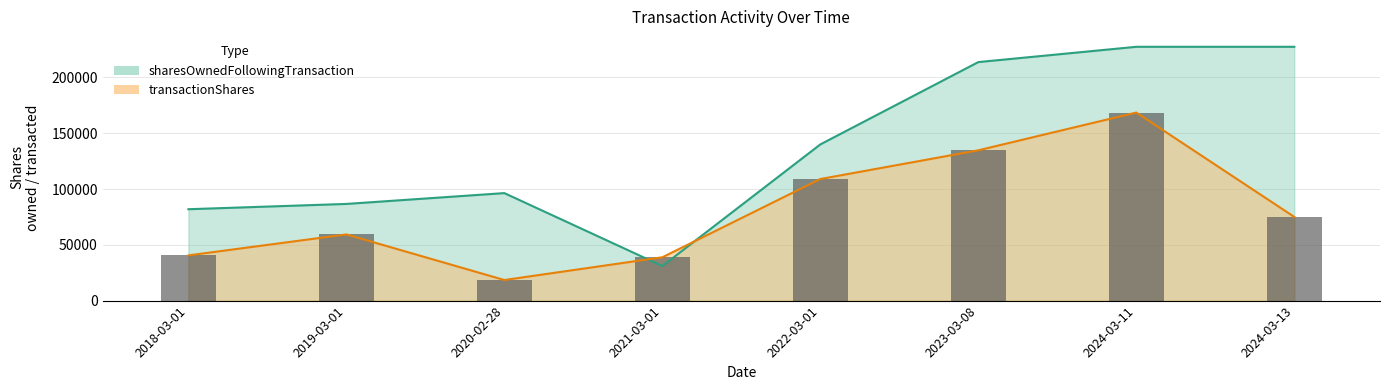

Which series has the largest total across all categories?

sharesOwnedFollowingTransaction